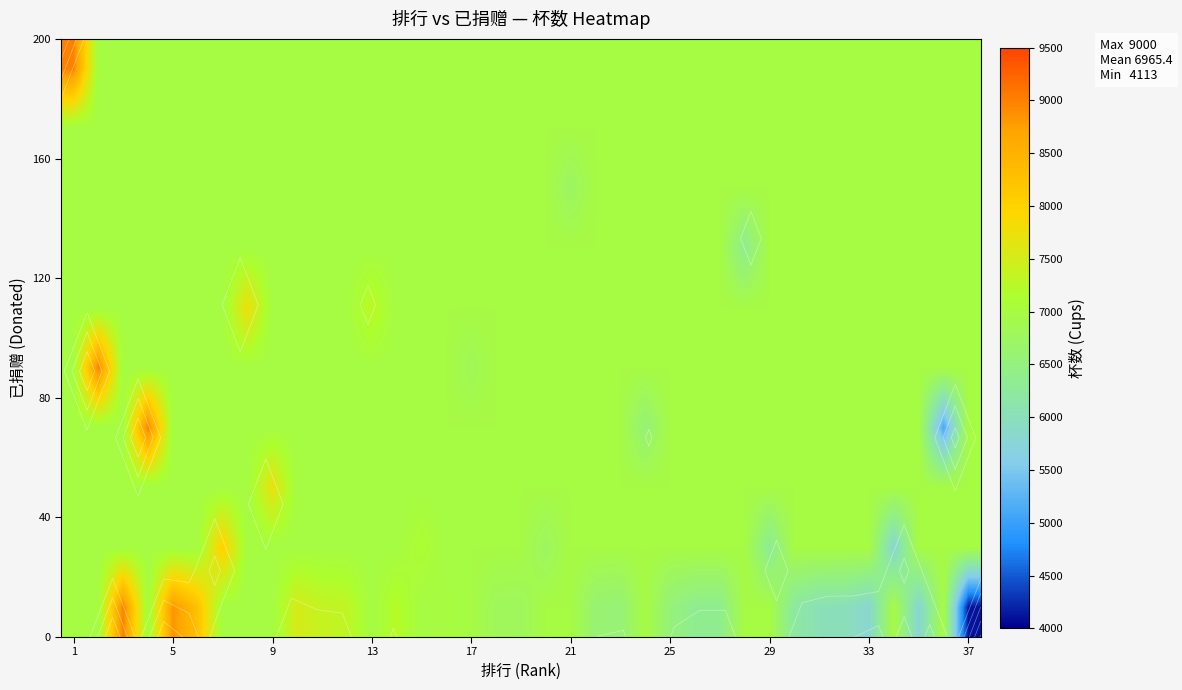

What is the spread (max minus min) of values at 29?

670.4